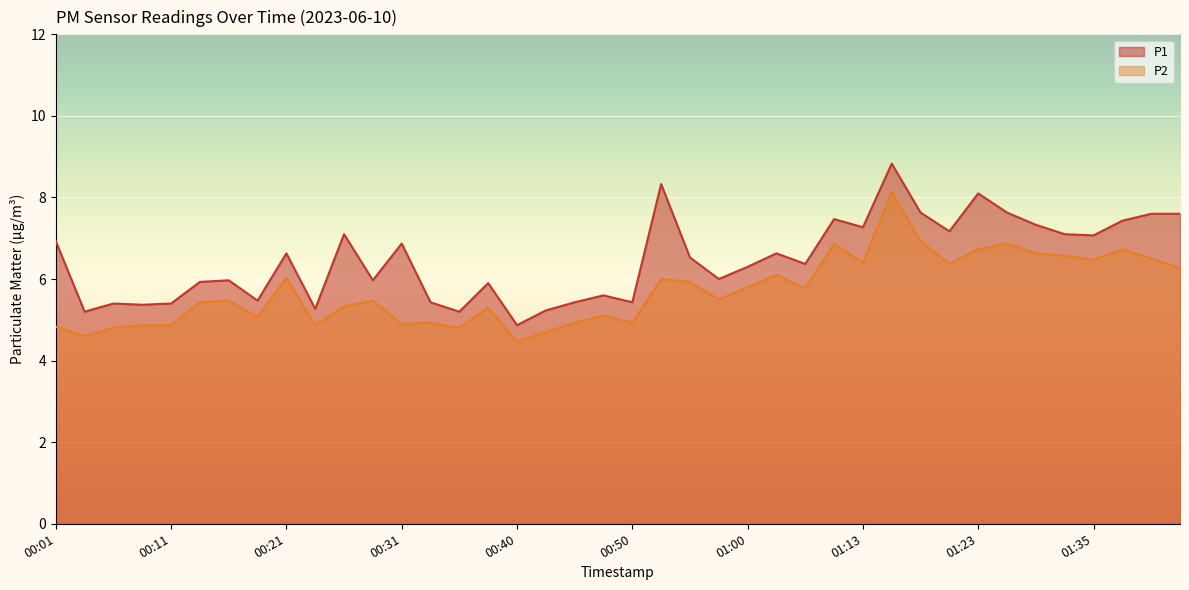

Where is the first local minimum for P1?

00:04